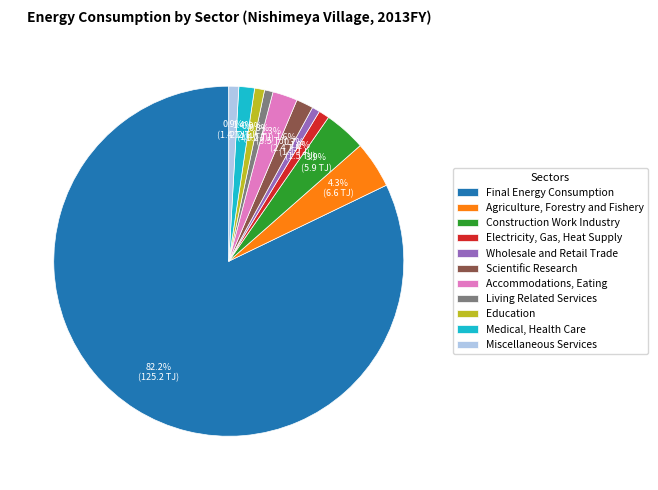

Combined, what portion of the pie is Living Related Services and Accommodations, Eating?

3.1%